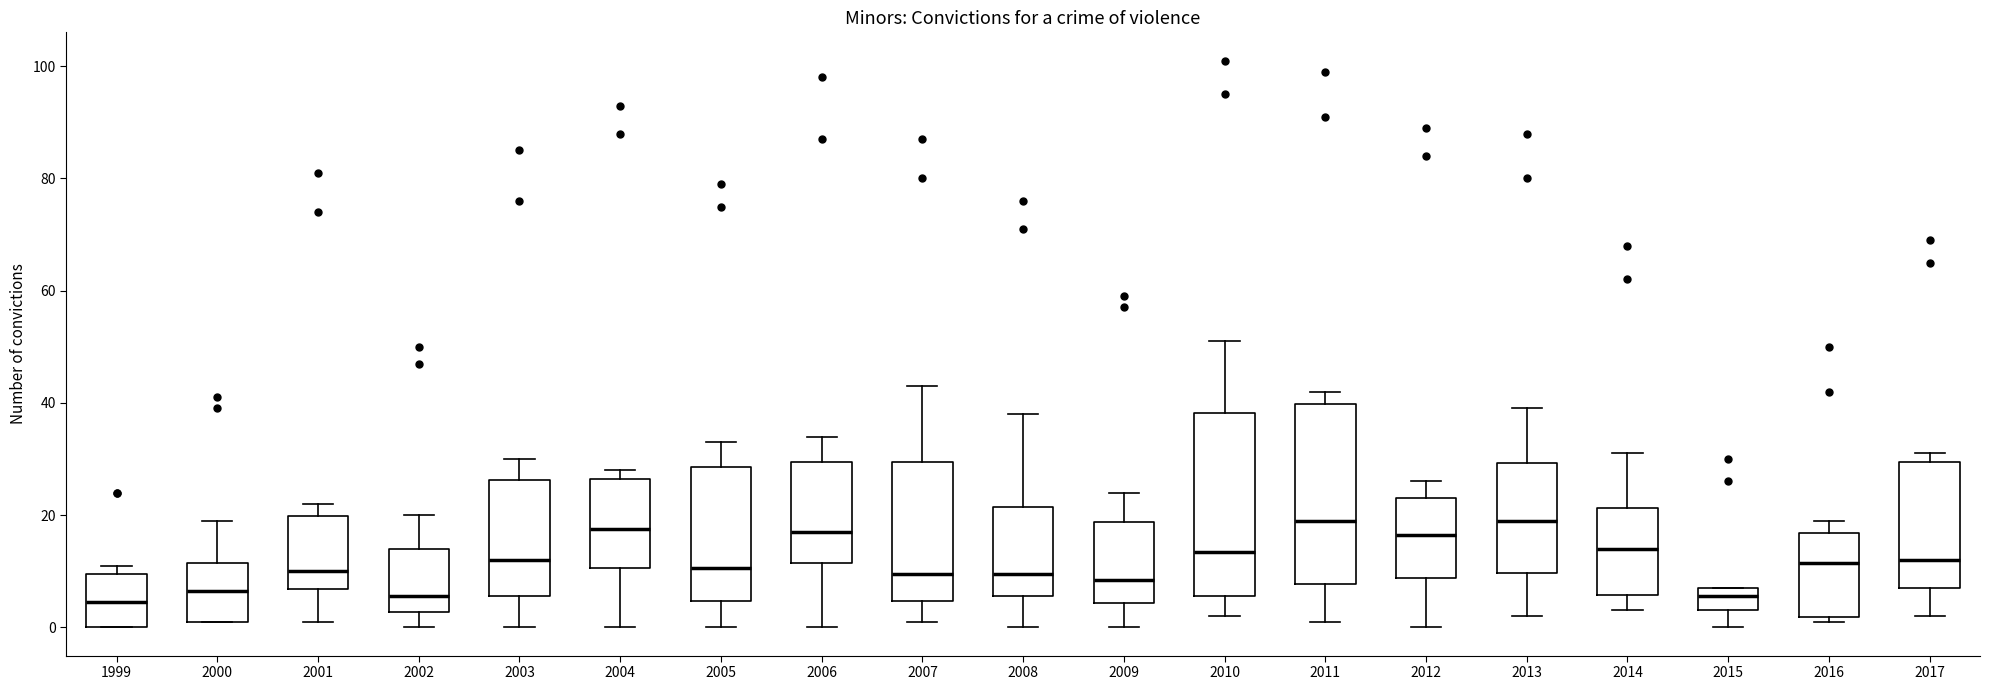

Reading left to right, read every box against the y-axis: the position of its median line, the range the box covers, and the ends of its whiskers. The values are not printed on the chart, so give them approximately, as read against the axis.

1999: median 4, box 0 to 10, whiskers 0 to 12
2000: median 6, box 2 to 12, whiskers 2 to 20
2001: median 10, box 6 to 20, whiskers 2 to 22
2002: median 6, box 2 to 14, whiskers 0 to 20
2003: median 12, box 6 to 26, whiskers 0 to 30
2004: median 18, box 10 to 26, whiskers 0 to 28
2005: median 10, box 4 to 28, whiskers 0 to 34
2006: median 18, box 12 to 30, whiskers 0 to 34
2007: median 10, box 4 to 30, whiskers 2 to 44
2008: median 10, box 6 to 22, whiskers 0 to 38
2009: median 8, box 4 to 18, whiskers 0 to 24
2010: median 14, box 6 to 38, whiskers 2 to 52
2011: median 20, box 8 to 40, whiskers 2 to 42
2012: median 16, box 8 to 24, whiskers 0 to 26
2013: median 20, box 10 to 30, whiskers 2 to 40
2014: median 14, box 6 to 22, whiskers 4 to 32
2015: median 6, box 4 to 8, whiskers 0 to 8
2016: median 12, box 2 to 16, whiskers 2 (just below the box's lower edge) to 20
2017: median 12, box 8 to 30, whiskers 2 to 32